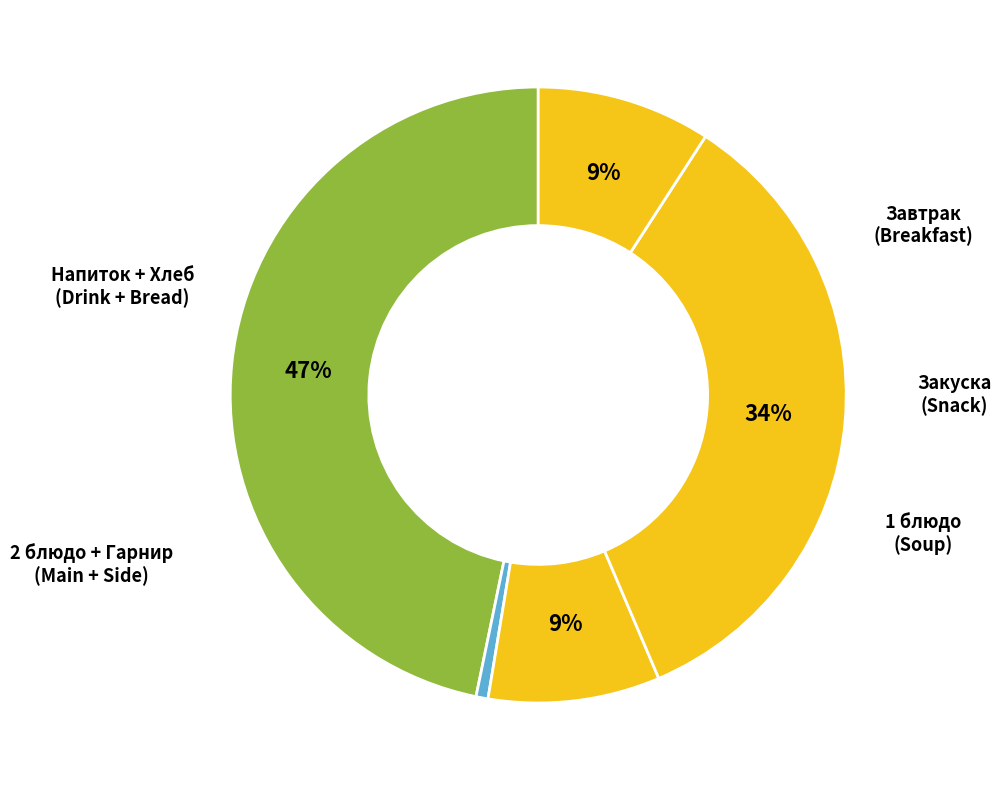

How many segments does this pie chart have?

5